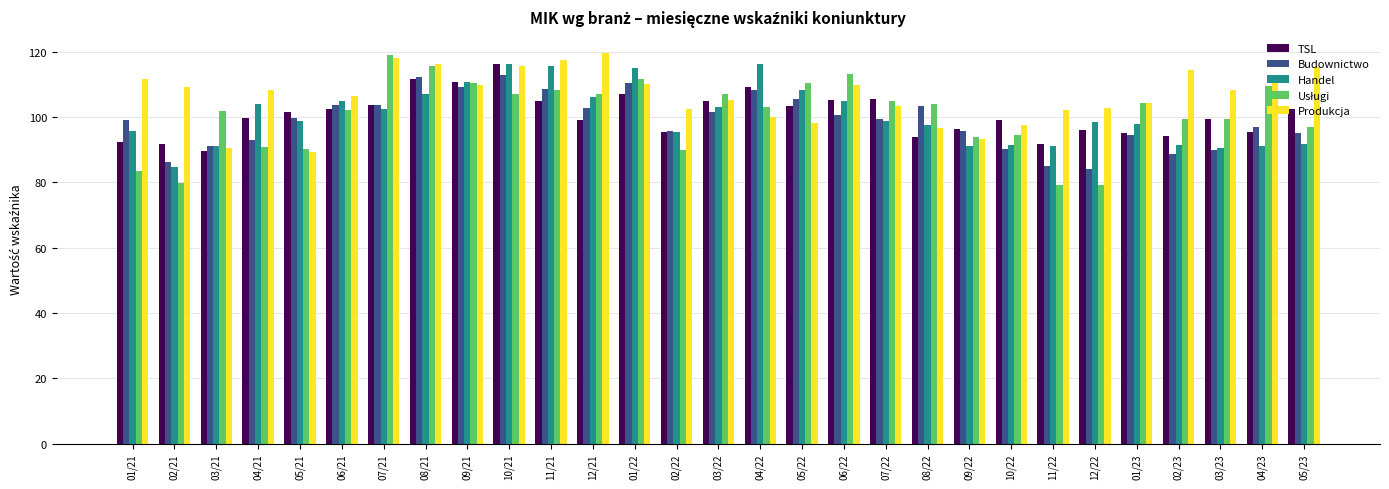

What is the sum of the TSL values at 09/21 and 04/23?

206.1